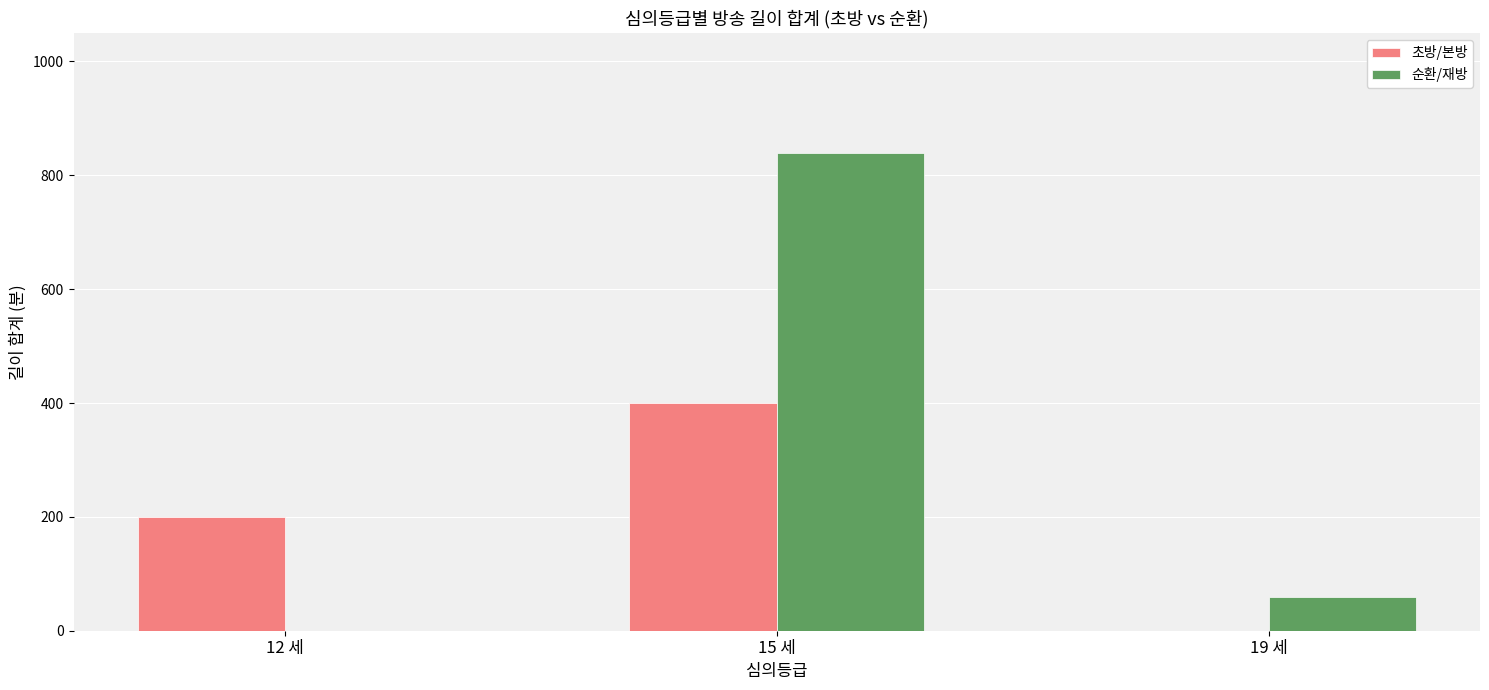

Which series has the largest range (max minus min)?

순환/재방